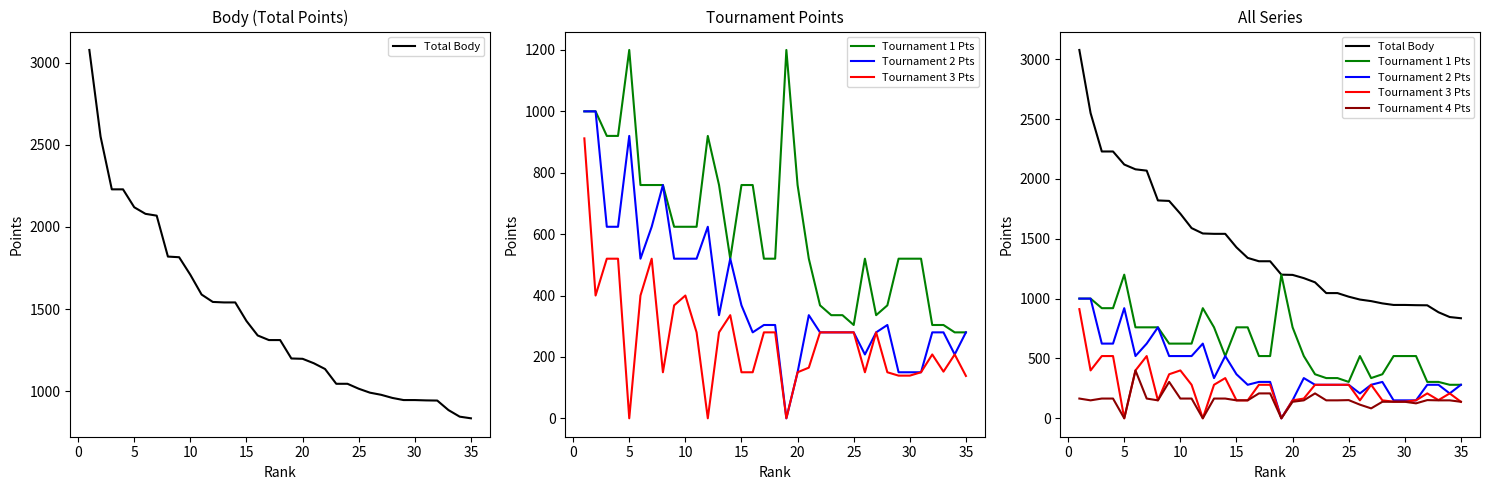

True or false: Total Body and Tournament 3 Pts intersect in this chart.

False